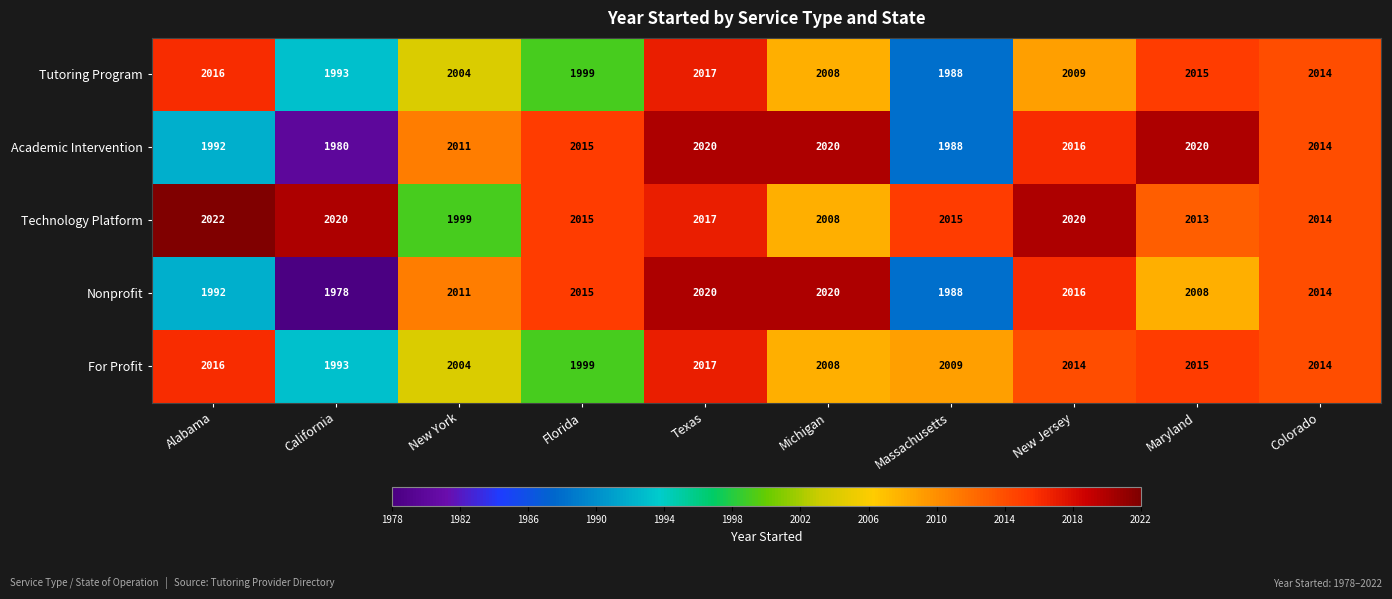

Read the Tutoring Program value at Michigan, to the nearest 10.

2010